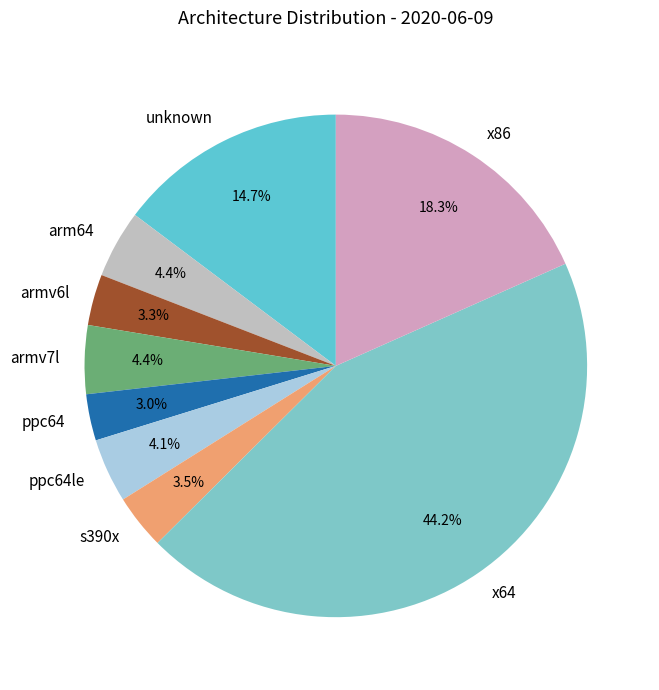

To the nearest percent, what is the difference between the x86 and s390x slice percentages?

15%